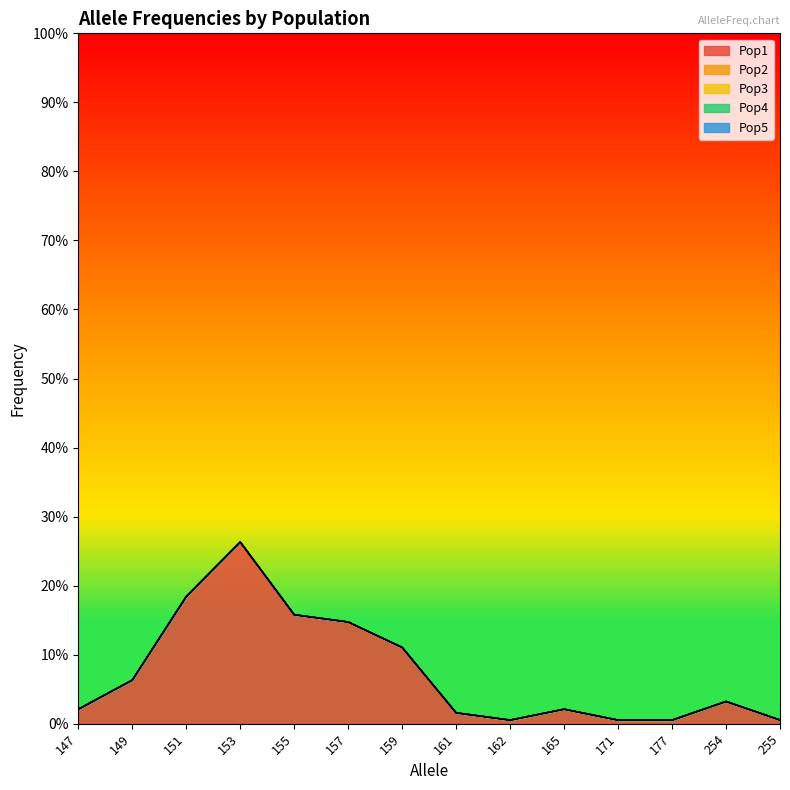

True or false: Pop3 has more than 1 points higher than both neighbors.

False